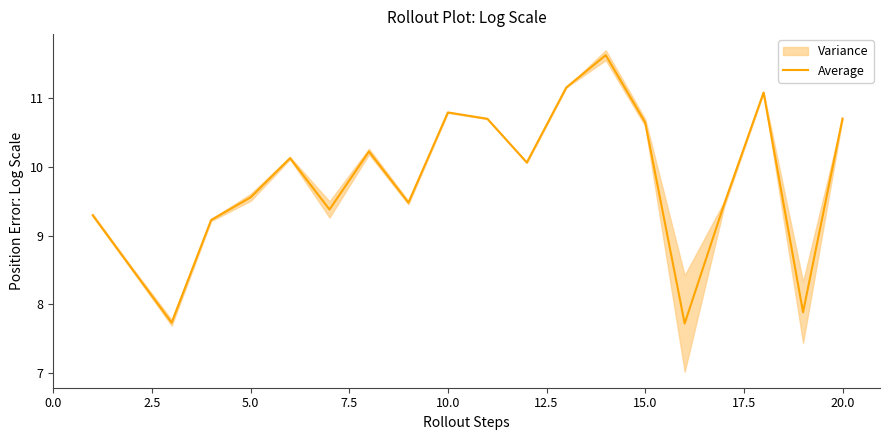

What is the difference between the second highest and minimum values?

3.4